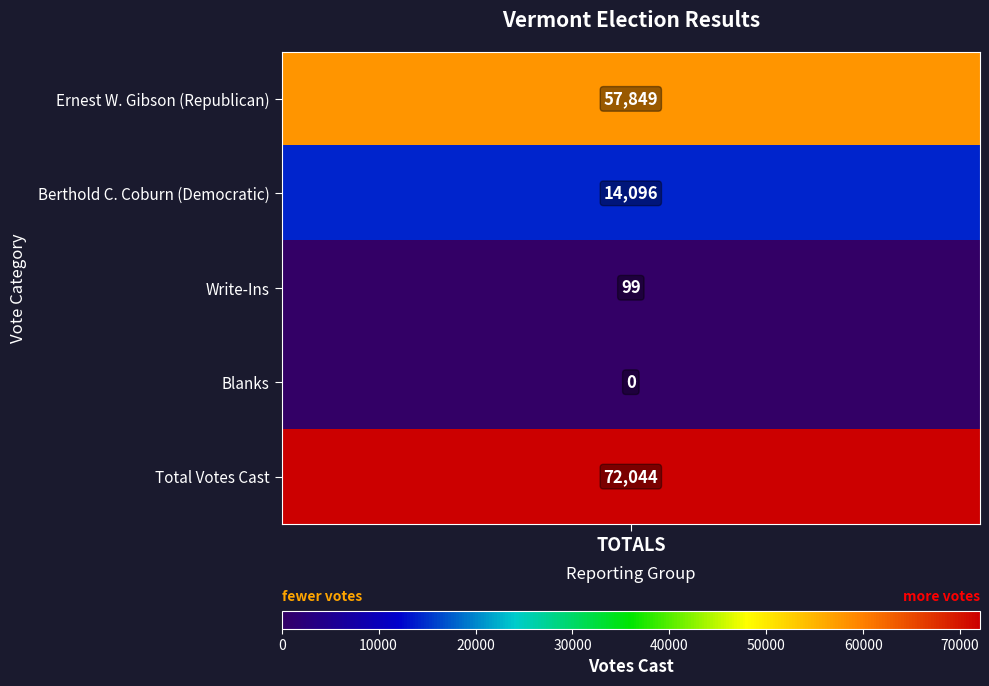

List the labels in order of value, smallest first.

Blanks, Write-Ins, Berthold C. Coburn (Democratic), Ernest W. Gibson (Republican), Total Votes Cast